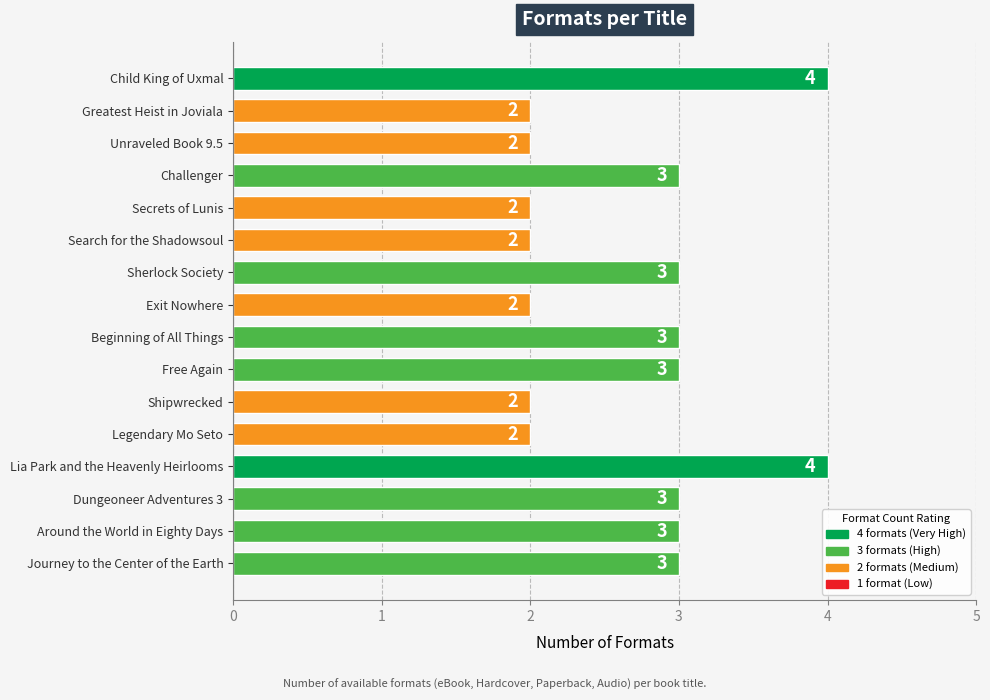

What is the change in value from Unraveled Book 9.5 to Challenger?

+1